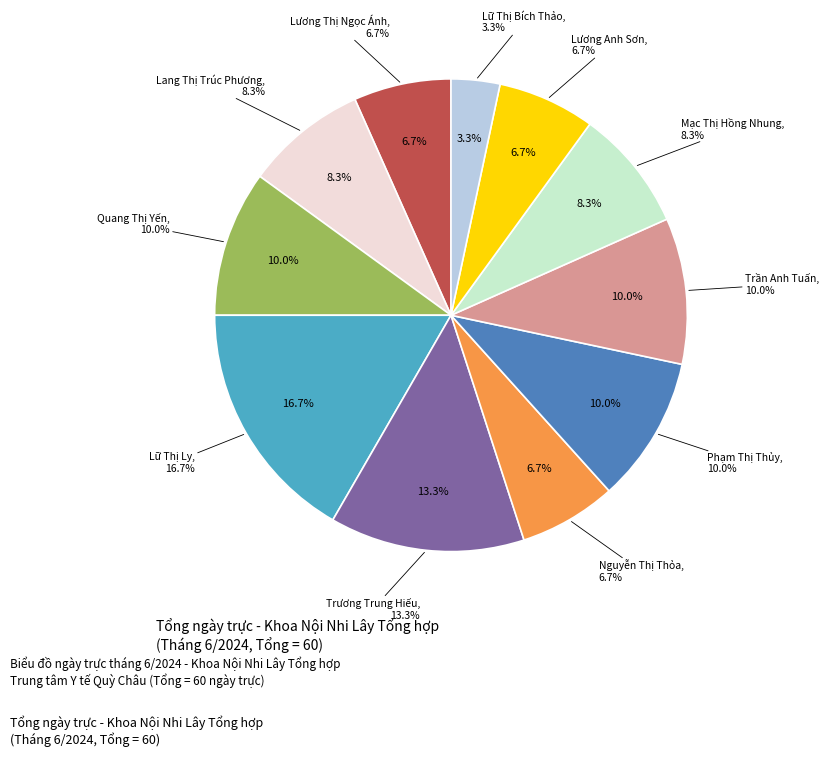

What percentage is NOT represented by Trần Anh Tuấn?

90.0%